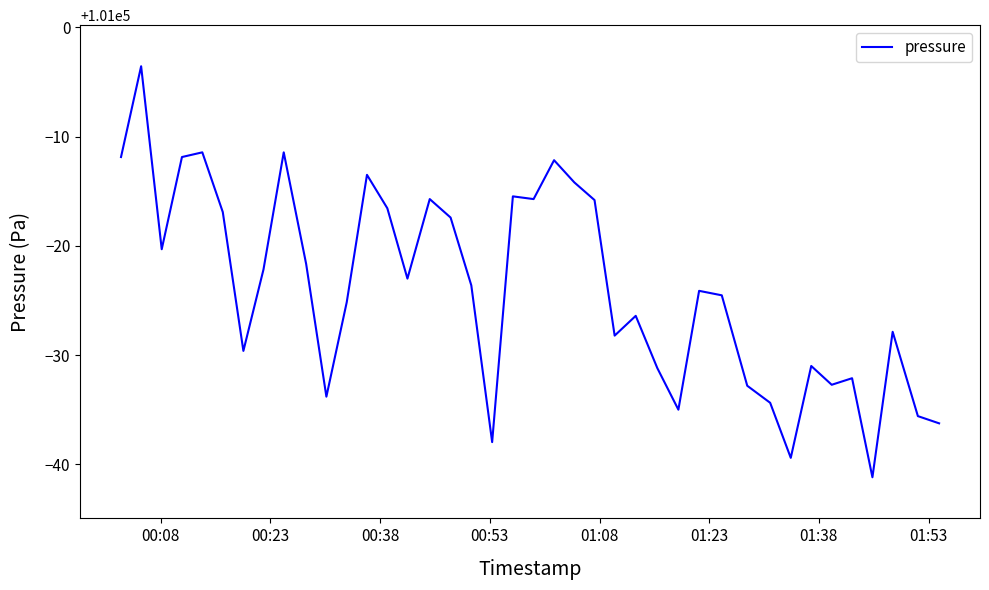

What is the difference between the maximum and minimum values?

37.6